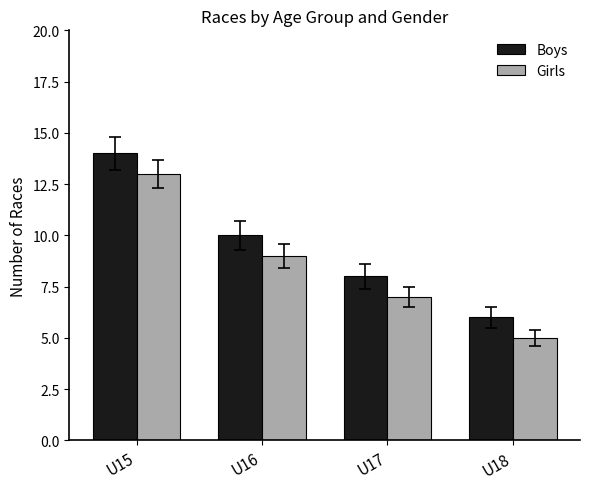

What is the value of the Boys bar at the 1st from the left?

14